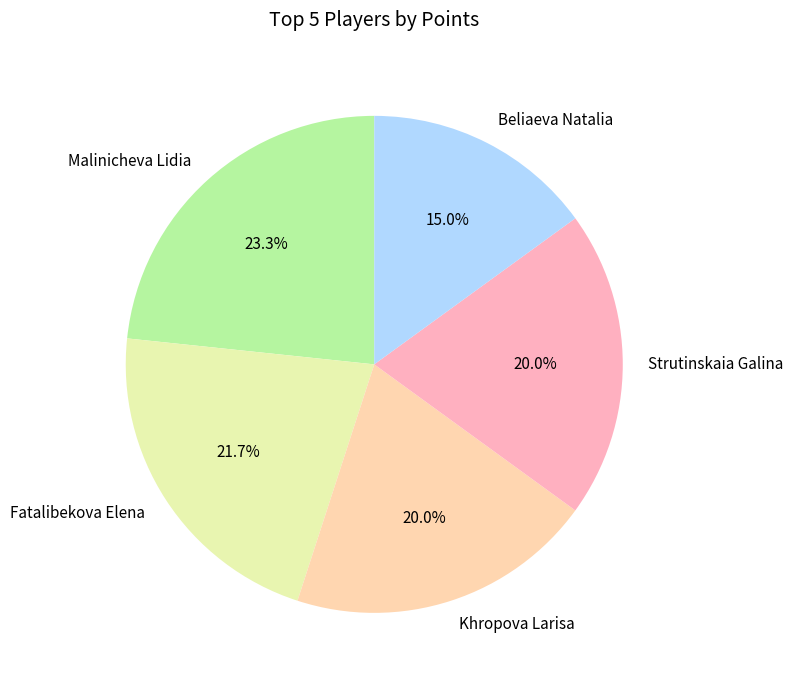

What is the largest slice in the pie chart?

Malinicheva Lidia